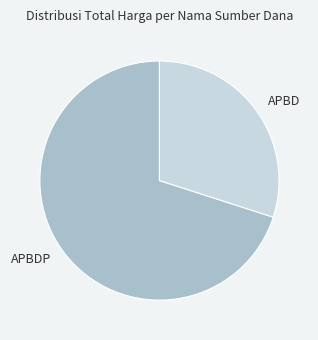

Which slice represents more than half of the pie?

APBDP